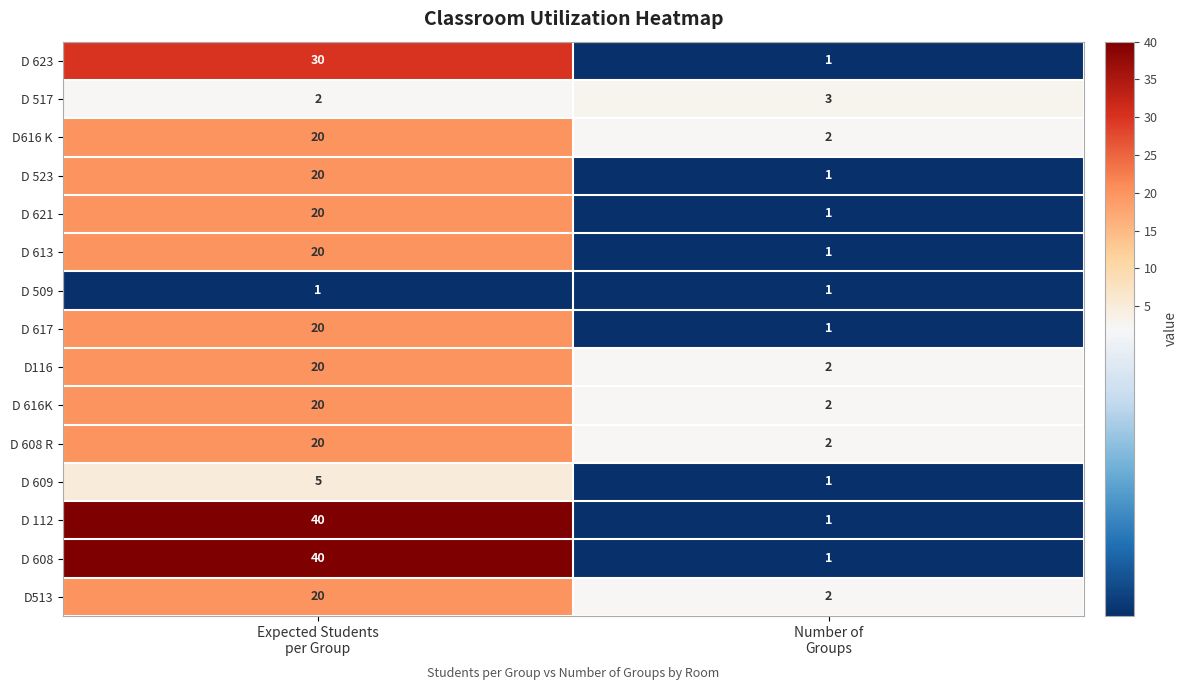

What is the highest value of the D116 series?

20